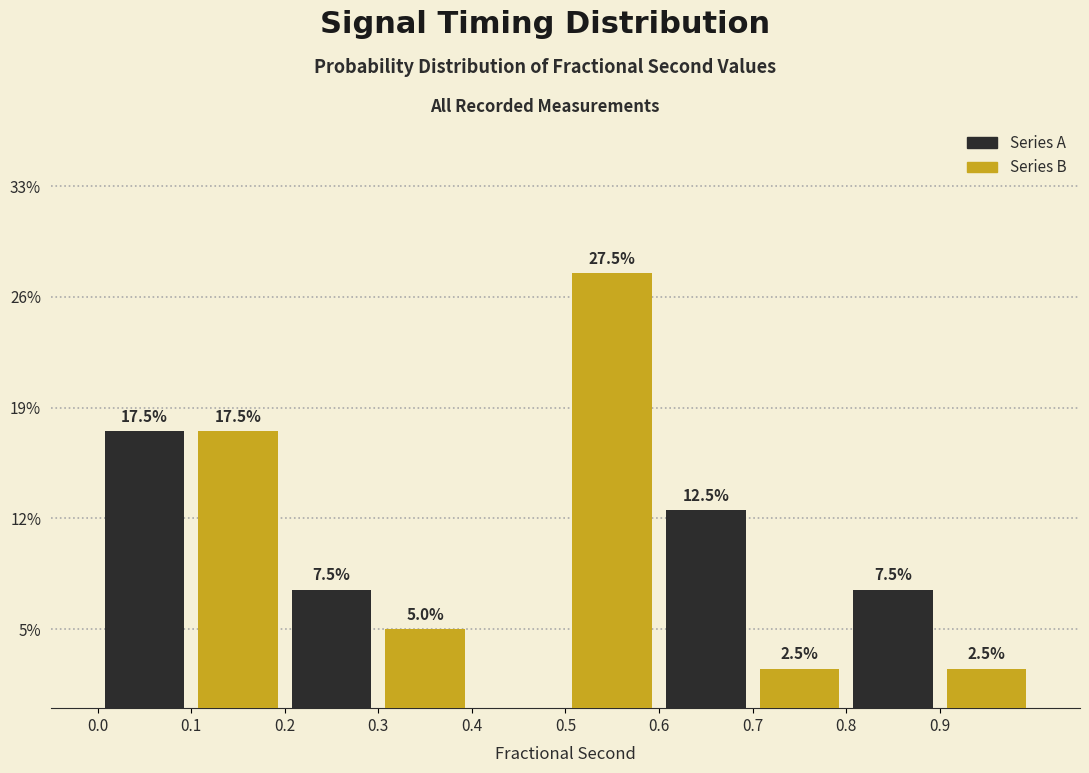

Reading left to right, transcribe all the data shown in this chart.

Series A: 0.1=17.5	0.3=7.5	0.5=0.0	0.7=12.5	0.9=7.5
Series B: 0.1=17.5	0.3=5.0	0.5=27.5	0.7=2.5	0.9=2.5